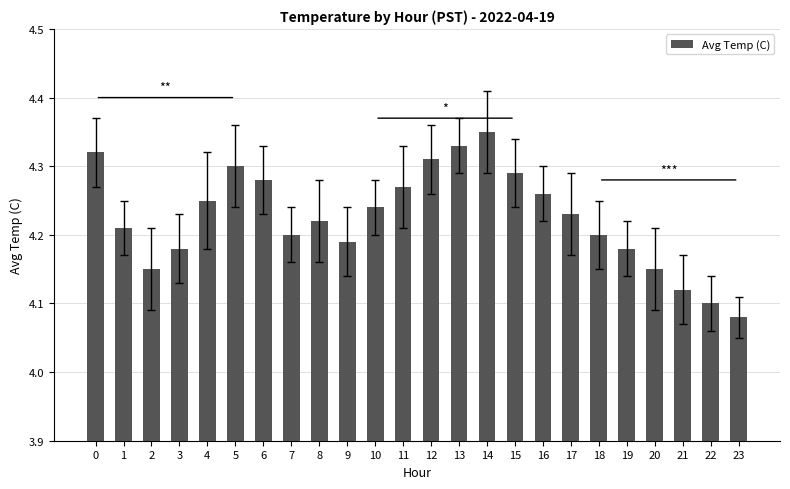

How many bars are there in total?

24